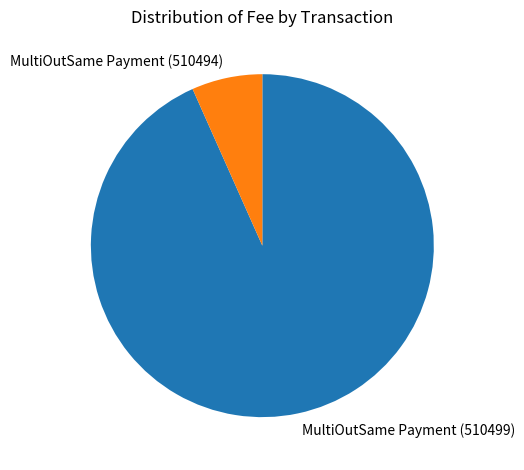

Is it true that MultiOutSame Payment (510499) is 99% of the pie?

False